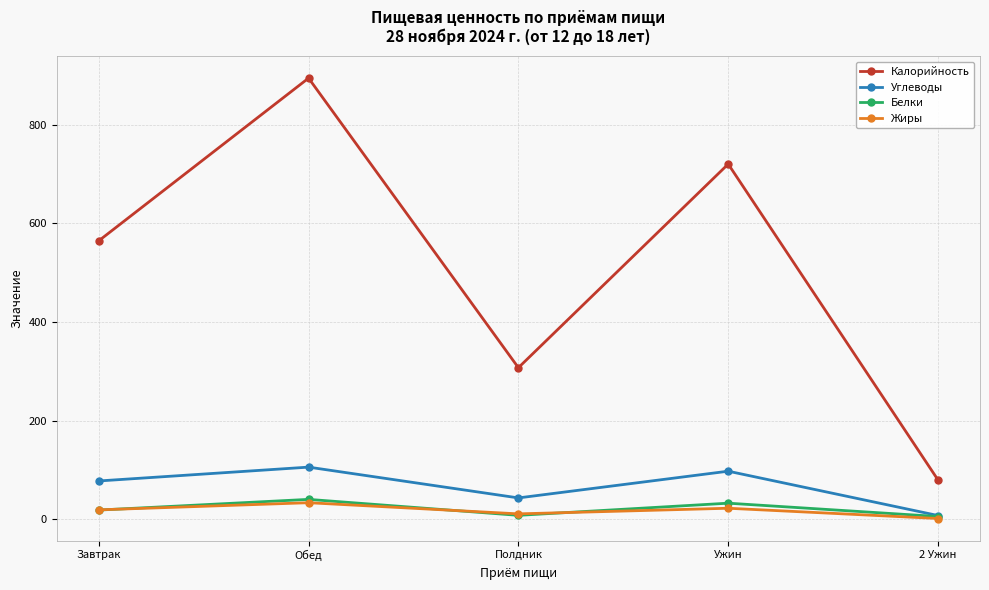

True or false: Углеводы has more than 1 points higher than both neighbors.

True